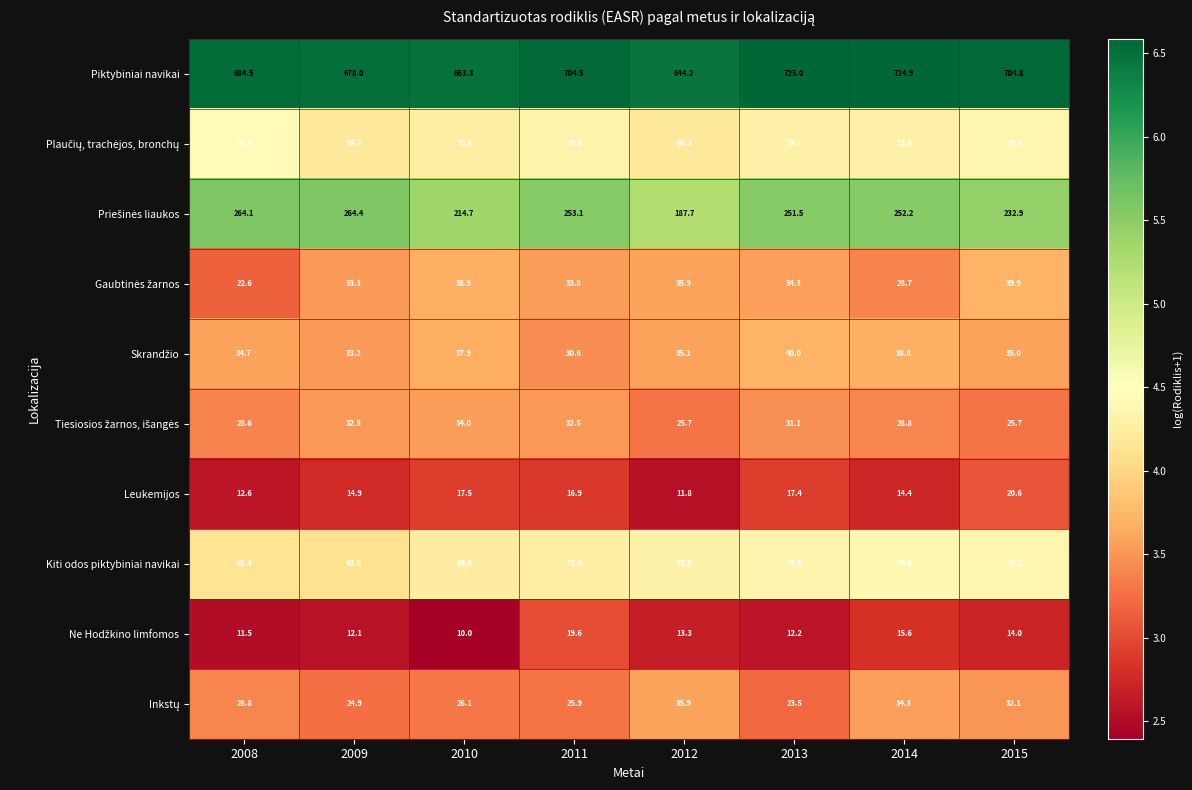

Which category has the lowest value across all series?

2010